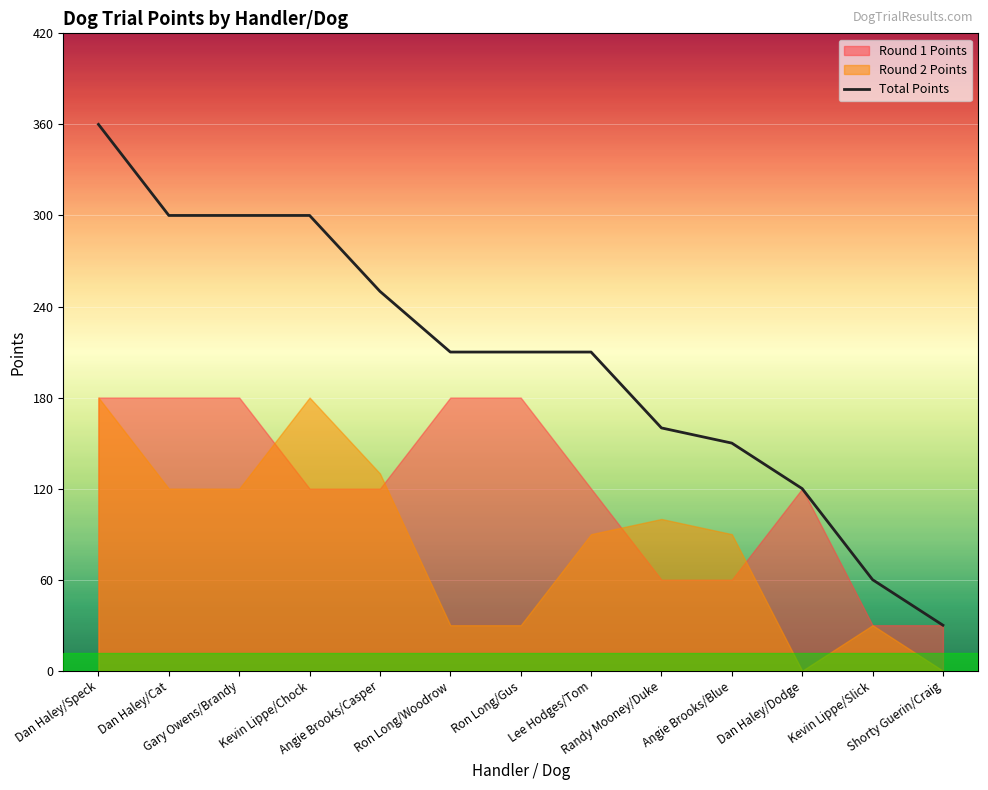

Where is the data nearest to the value 195?

Ron Long/Woodrow